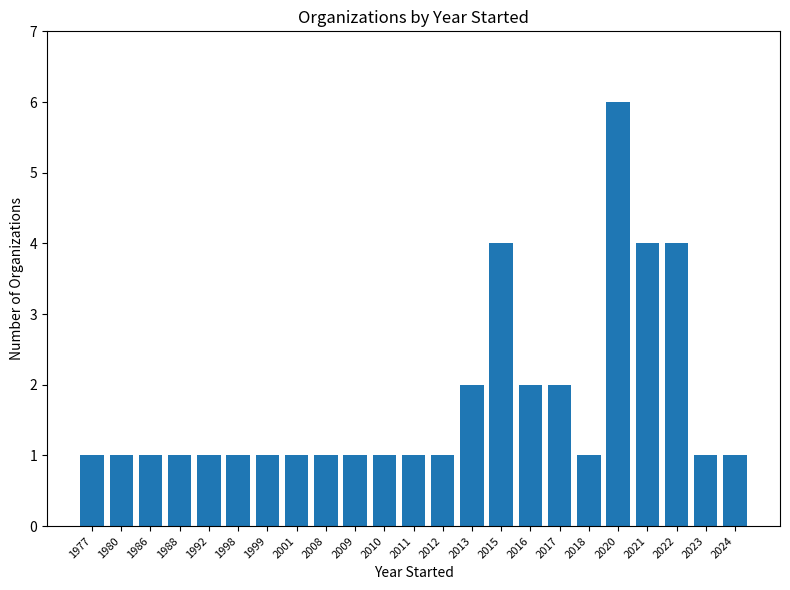

What is the value of the 12th bar from the left?

1